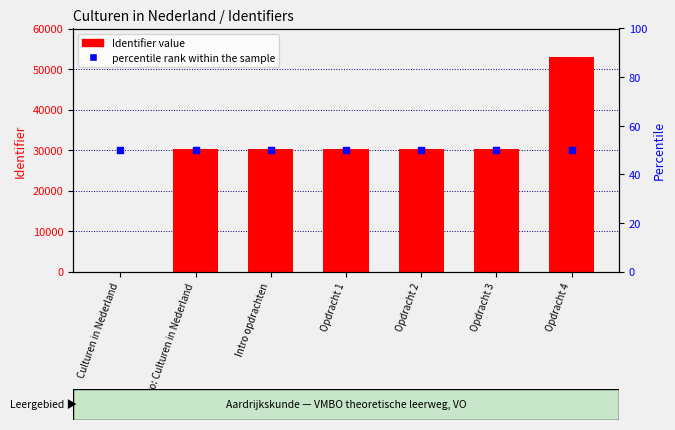

What are all the series names shown in the legend?

Identifier value, percentile rank within the sample